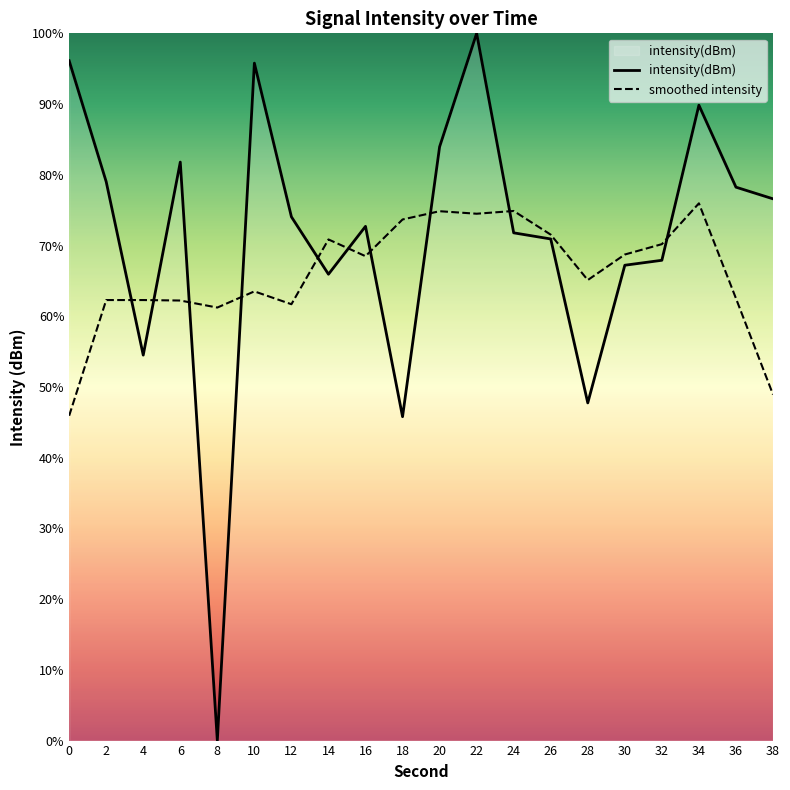

What is the value of the 17th point from the left?

67.9